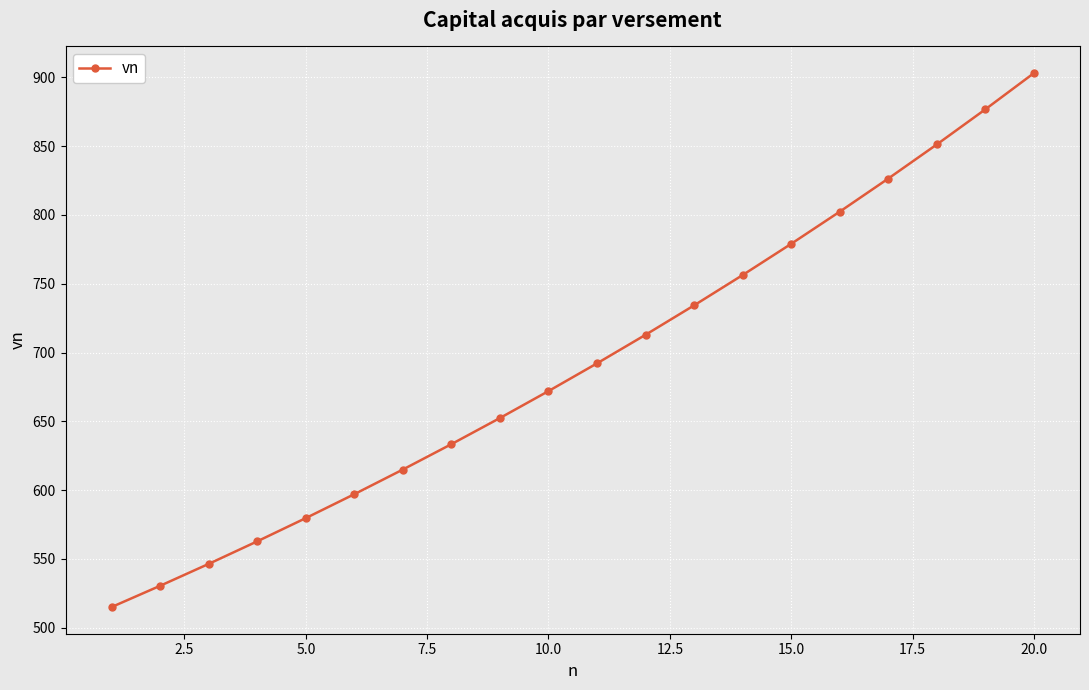

What is the value of the 9th point from the left?

652.4